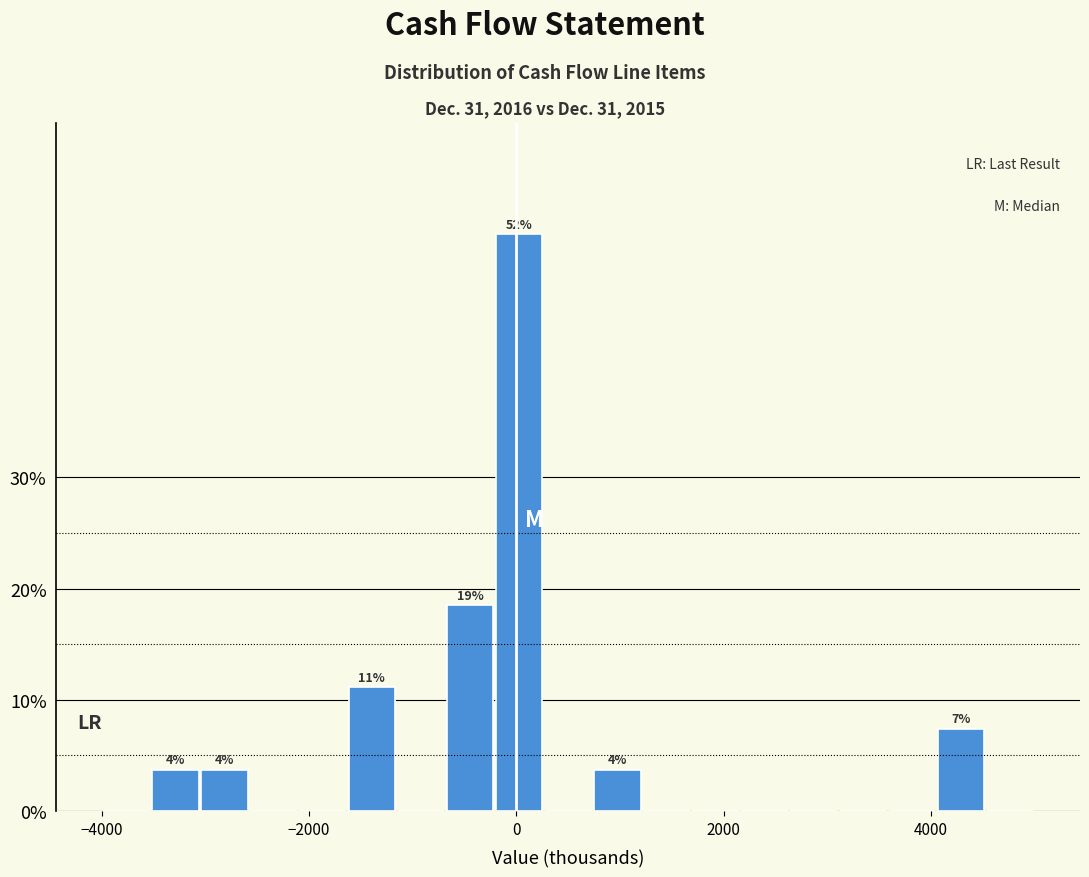

Around what value on the x-axis is the tallest bar? Give the approximate position of its centre, as read against the axis.

0